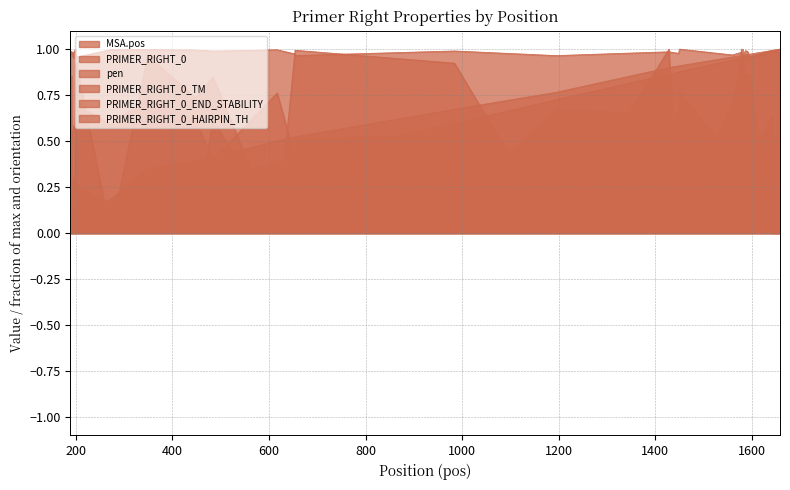

In pen, how many points are higher than both neighbors (excluding endpoints)?

11